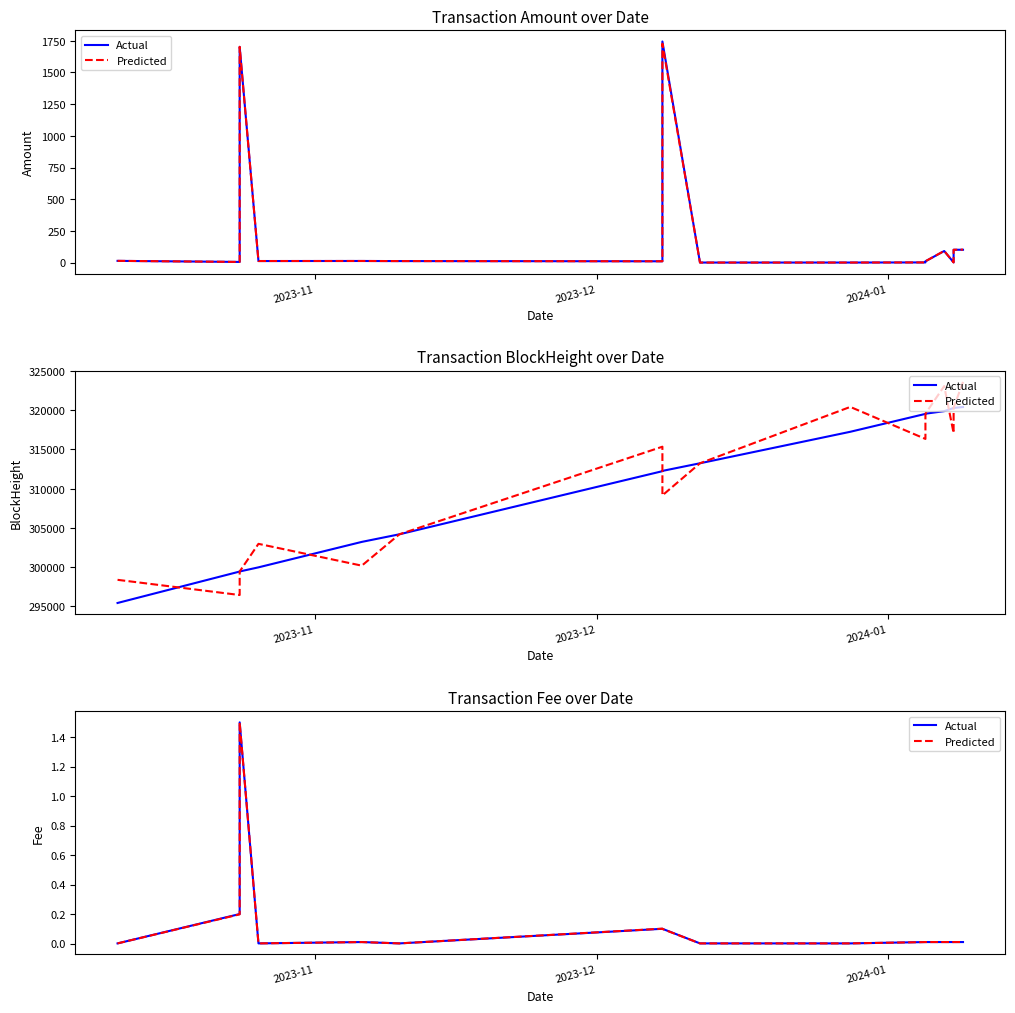

What is the highest value of the Predicted series?

1.5